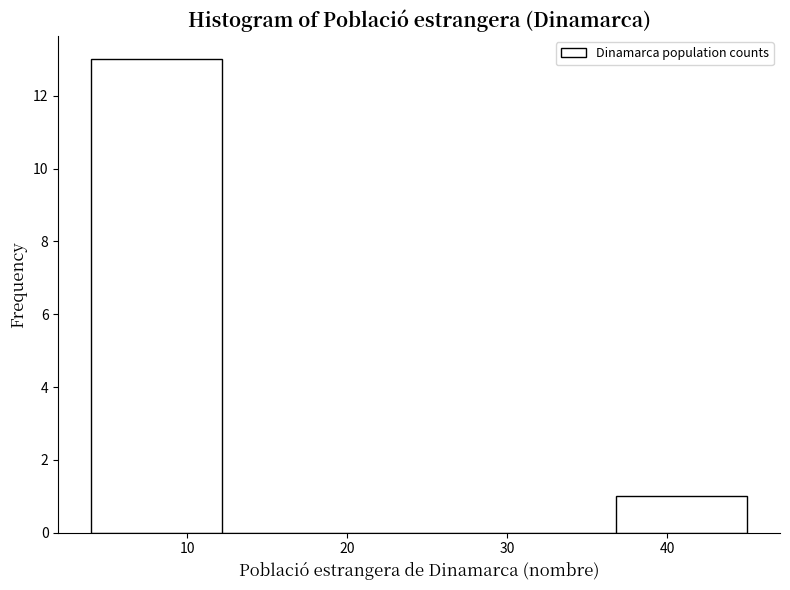

Over which range of the x-axis is the bar tallest?

4.0 to 12.2